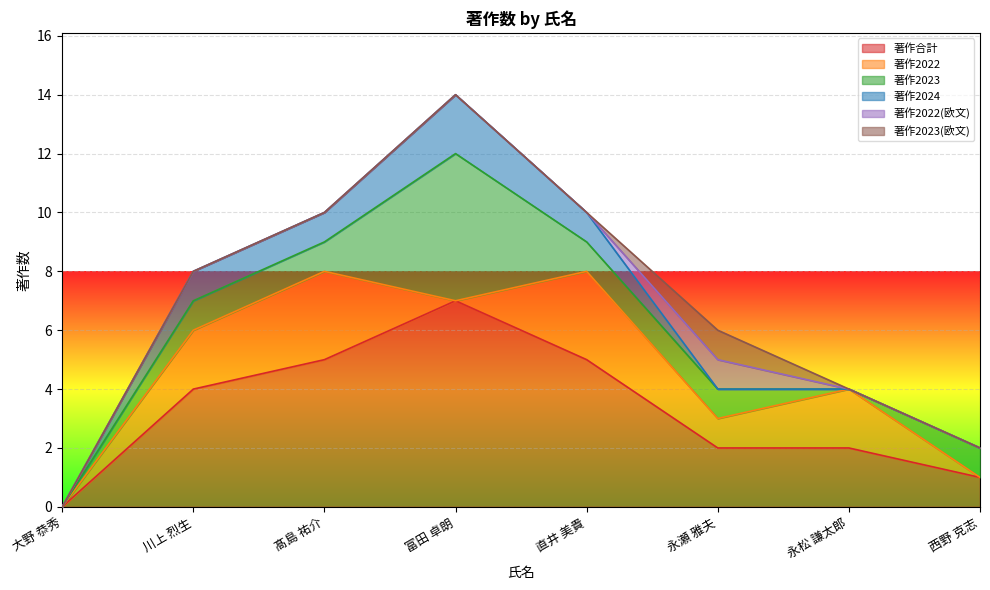

How many interior local peaks does the 著作合計 series have?

1